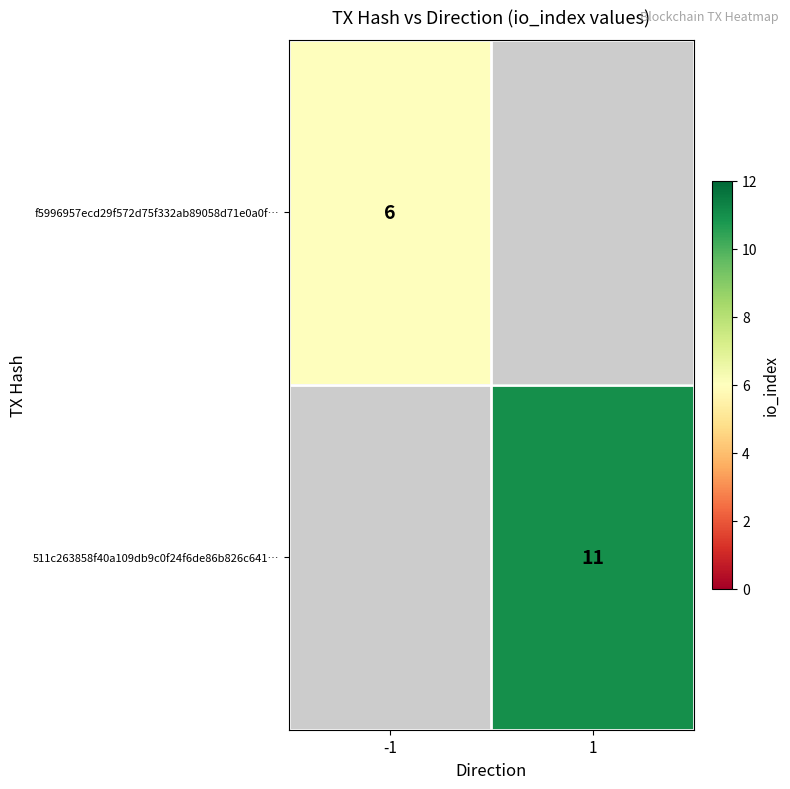

The 511c263858f40a109db9c0f24f6de86b826c641… series shows 11 at 1. True or false?

True